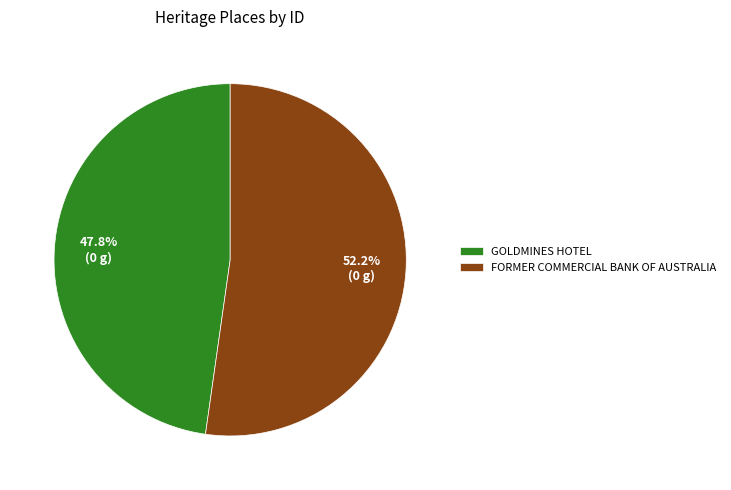

Is it true that GOLDMINES HOTEL is 48% of the pie?

True